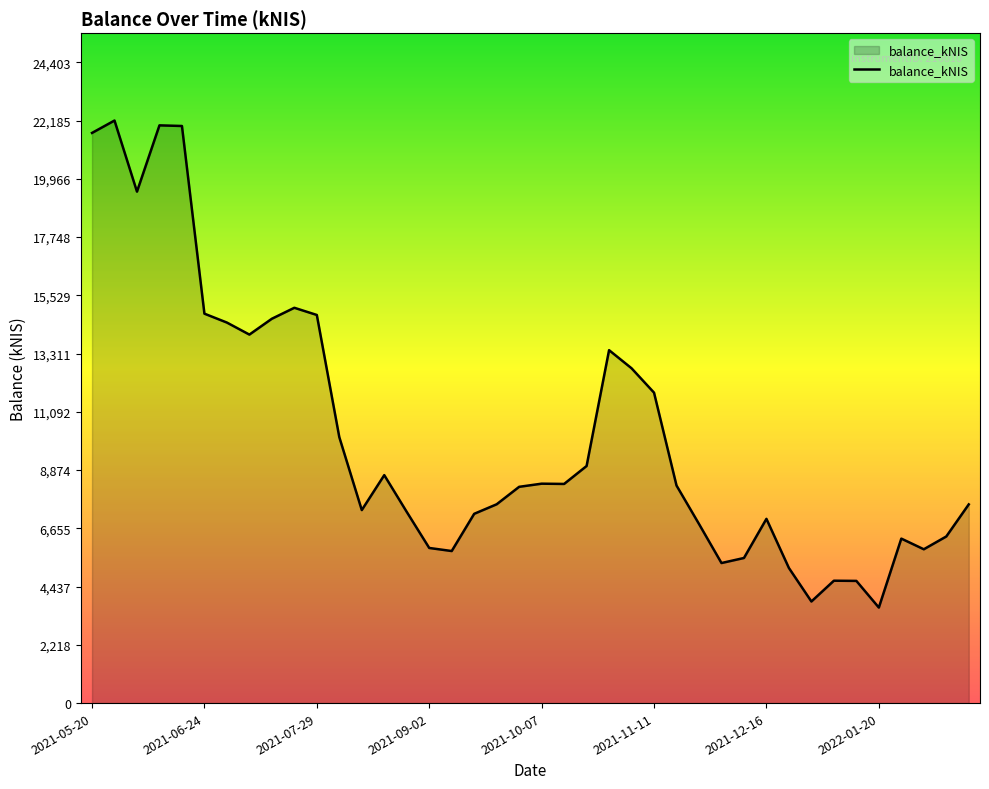

What is the minimum value shown in the chart?

3638.0